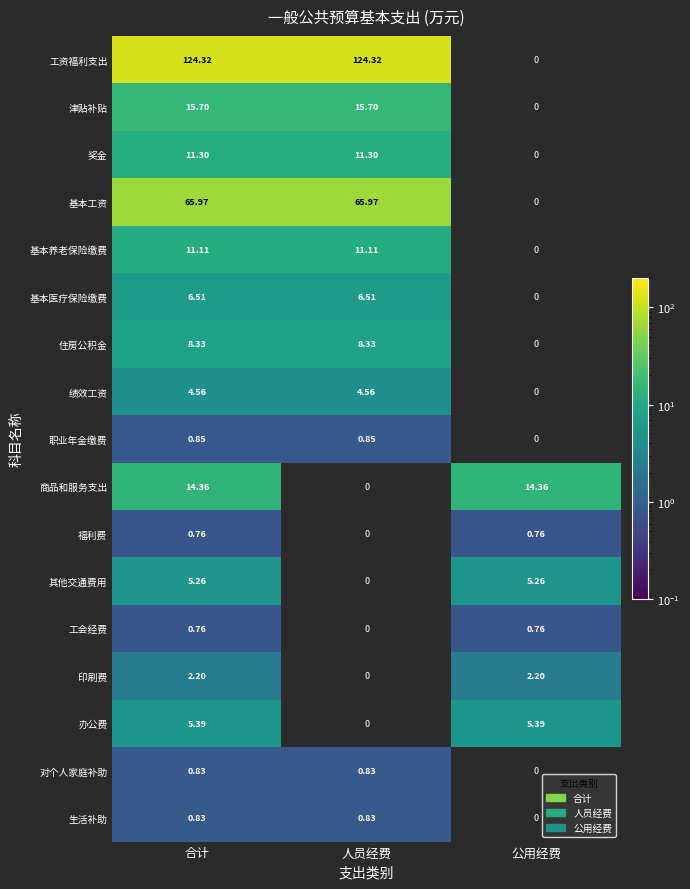

Between 公用经费 and 合计, which is larger?

合计